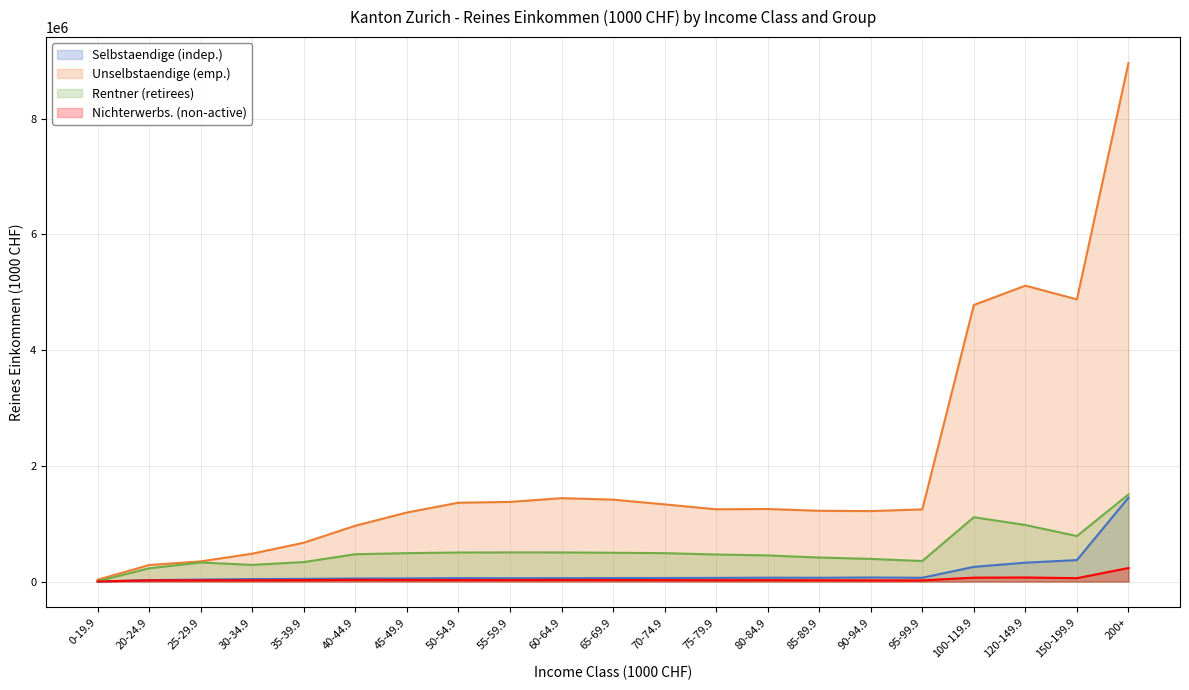

True or false: Nichterwerbs. (non-active) has a value of 20832.4 at 25-29.9.

True